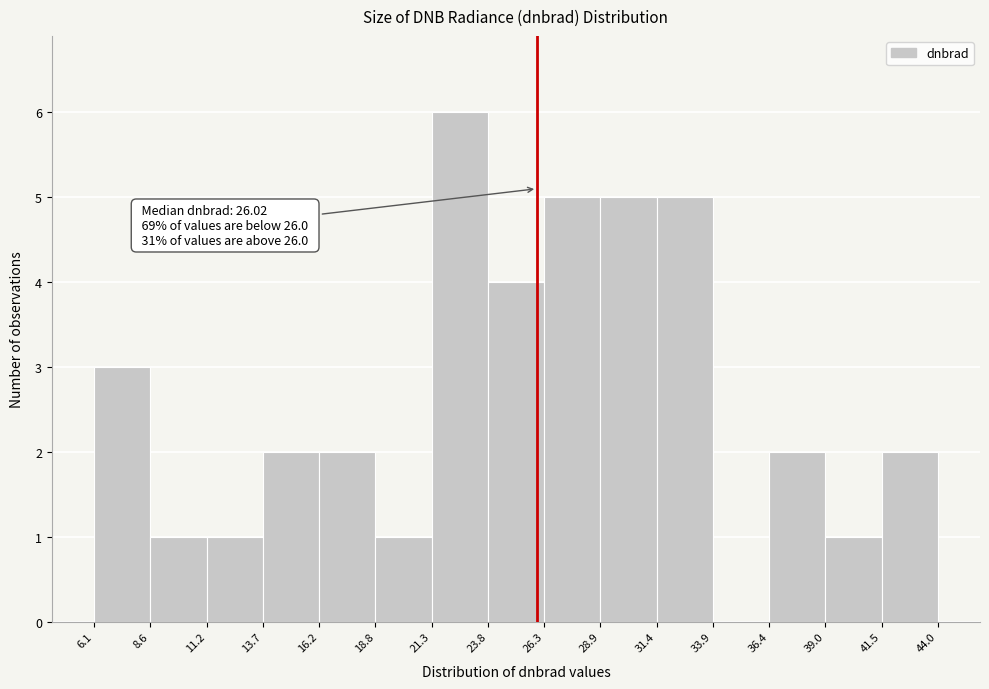

Over which range of the x-axis is the bar tallest?

21.3 to 23.8